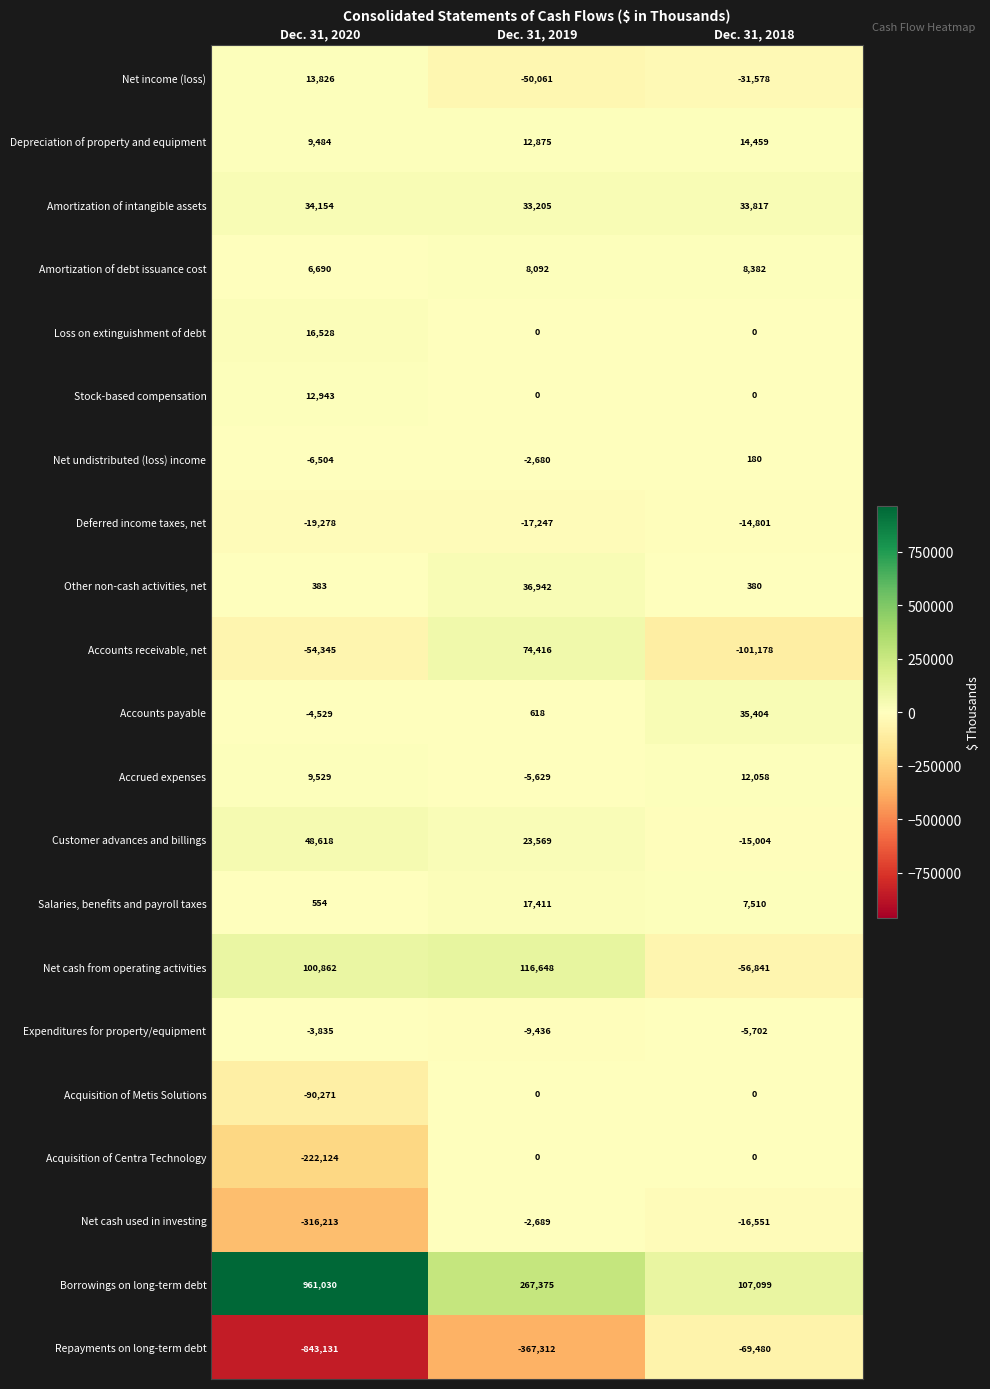

Where does the Customer advances and billings series first go above 23569?

Dec. 31, 2020